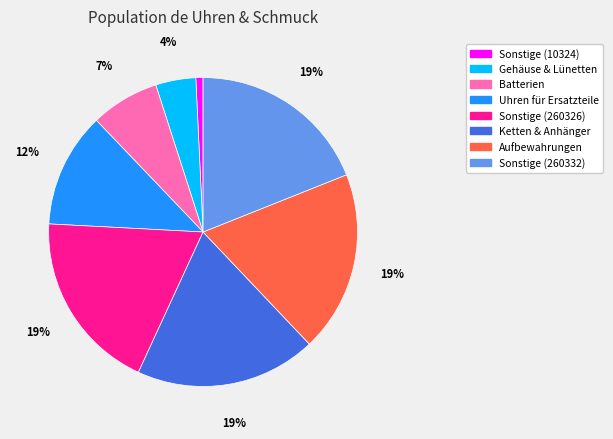

True or false: Gehäuse & Lünetten accounts for 4% of the total.

True